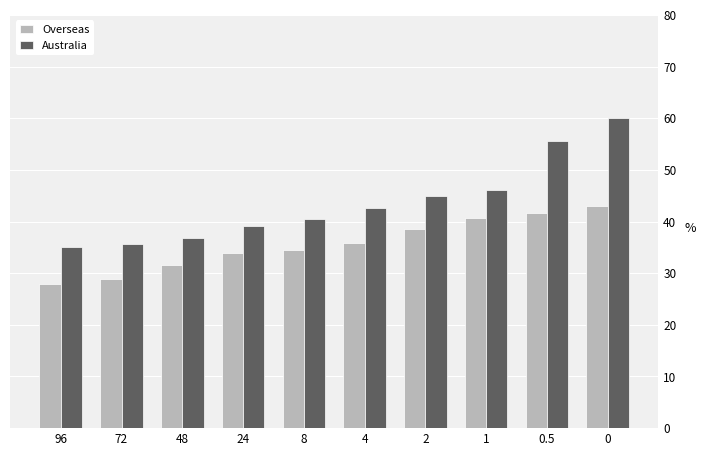

How many bars are there in each group?

2